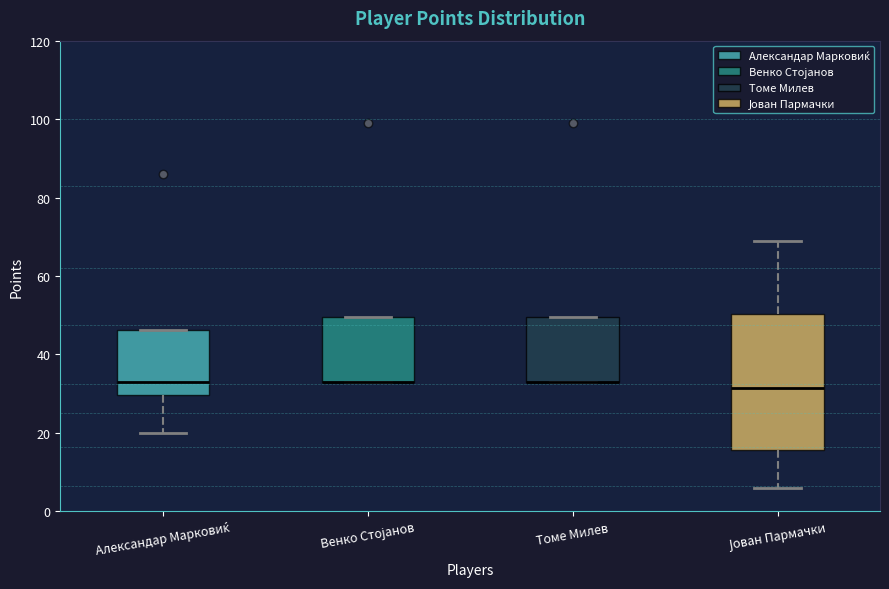

Which box is the tallest, from its lower edge to its upper edge?

Јован Пармачки